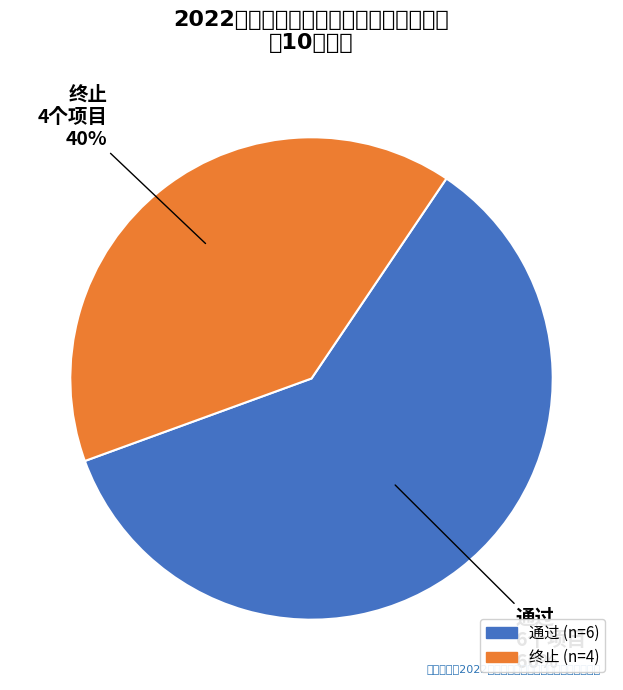

Rank the categories by value from lowest to highest.

终止, 通过